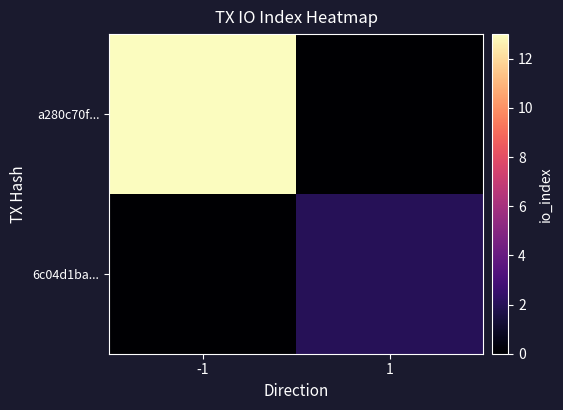

Reading left to right, what are all the values shown in this chart?

a280c70f...: -1=13	1=0
6c04d1ba...: -1=0	1=2